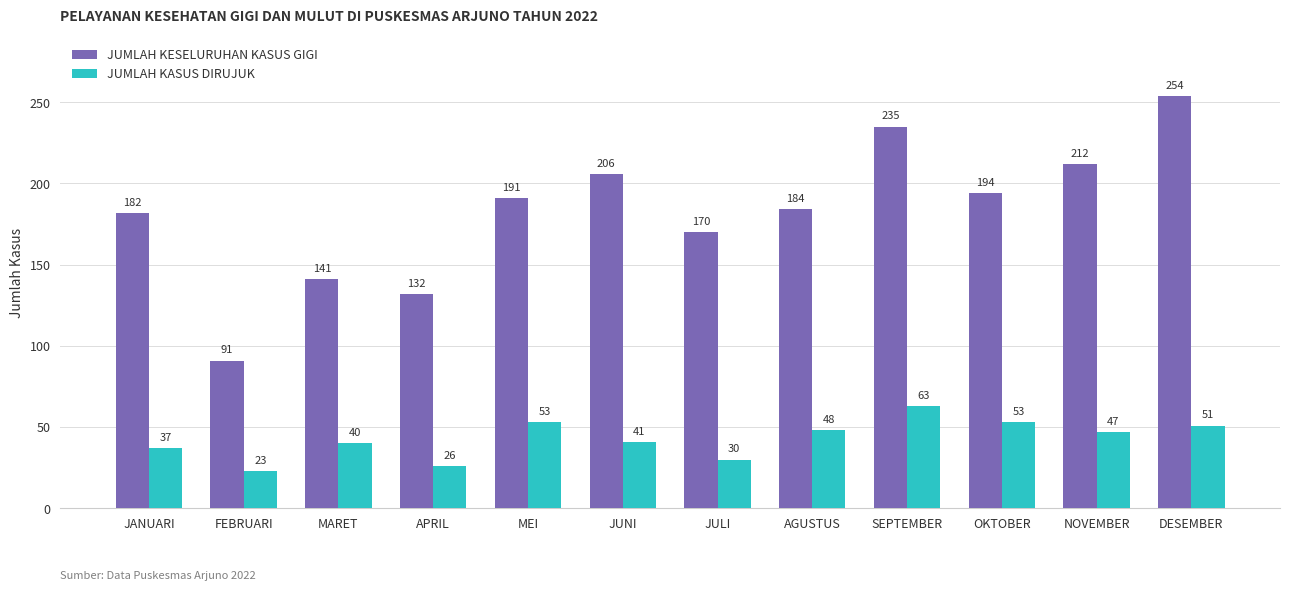

Reading left to right, list all the values displayed in this chart.

JUMLAH KESELURUHAN KASUS GIGI: 182	91	141	132	191	206	170	184	235	194	212	254
JUMLAH KASUS DIRUJUK: 37	23	40	26	53	41	30	48	63	53	47	51